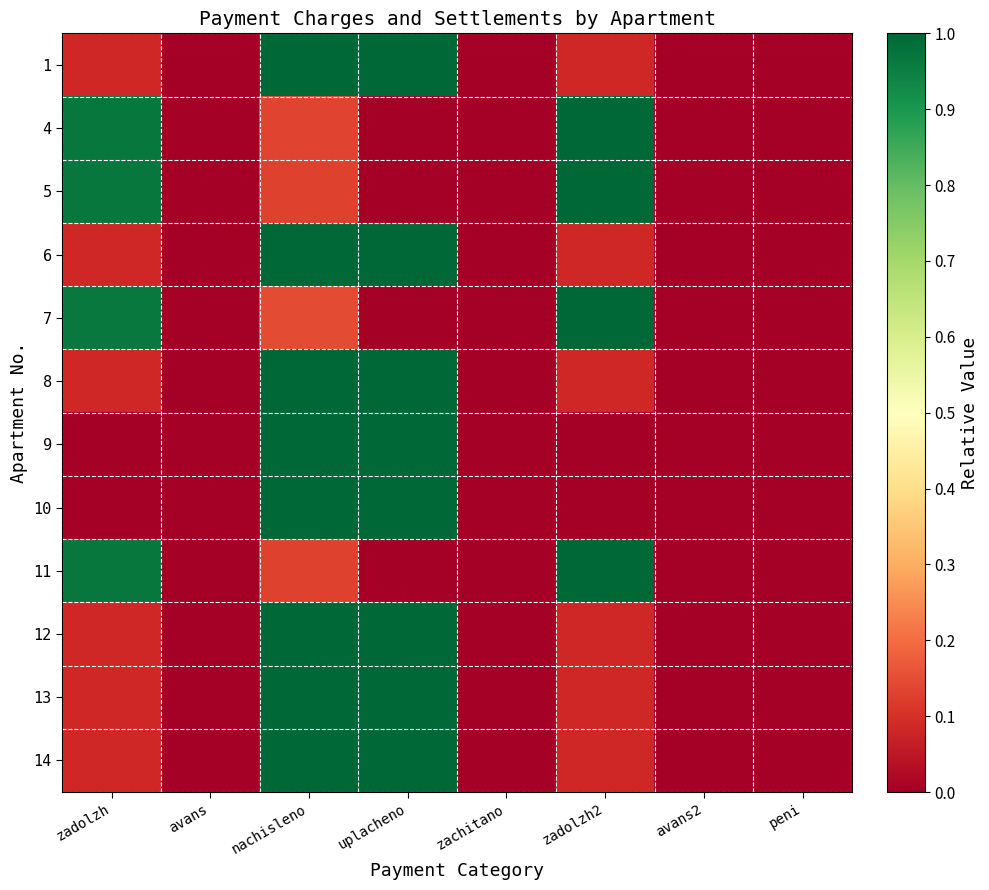

Reading left to right, what are all the values shown in this chart?

1: zadolzh=0.1	avans=0.0	nachisleno=1.0	uplacheno=1.0	zachitano=0.0	zadolzh2=0.1	avans2=0.0	peni=0.0
4: zadolzh=1.0	avans=0.0	nachisleno=0.1	uplacheno=0.0	zachitano=0.0	zadolzh2=1.0	avans2=0.0	peni=0.0
5: zadolzh=1.0	avans=0.0	nachisleno=0.1	uplacheno=0.0	zachitano=0.0	zadolzh2=1.0	avans2=0.0	peni=0.0
6: zadolzh=0.1	avans=0.0	nachisleno=1.0	uplacheno=1.0	zachitano=0.0	zadolzh2=0.1	avans2=0.0	peni=0.0
7: zadolzh=1.0	avans=0.0	nachisleno=0.1	uplacheno=0.0	zachitano=0.0	zadolzh2=1.0	avans2=0.0	peni=0.0
8: zadolzh=0.1	avans=0.0	nachisleno=1.0	uplacheno=1.0	zachitano=0.0	zadolzh2=0.1	avans2=0.0	peni=0.0
9: zadolzh=0.0	avans=0.0	nachisleno=1.0	uplacheno=1.0	zachitano=0.0	zadolzh2=0.0	avans2=0.0	peni=0.0
10: zadolzh=0.0	avans=0.0	nachisleno=1.0	uplacheno=1.0	zachitano=0.0	zadolzh2=0.0	avans2=0.0	peni=0.0
11: zadolzh=1.0	avans=0.0	nachisleno=0.1	uplacheno=0.0	zachitano=0.0	zadolzh2=1.0	avans2=0.0	peni=0.0
12: zadolzh=0.1	avans=0.0	nachisleno=1.0	uplacheno=1.0	zachitano=0.0	zadolzh2=0.1	avans2=0.0	peni=0.0
13: zadolzh=0.1	avans=0.0	nachisleno=1.0	uplacheno=1.0	zachitano=0.0	zadolzh2=0.1	avans2=0.0	peni=0.0
14: zadolzh=0.1	avans=0.0	nachisleno=1.0	uplacheno=1.0	zachitano=0.0	zadolzh2=0.1	avans2=0.0	peni=0.0